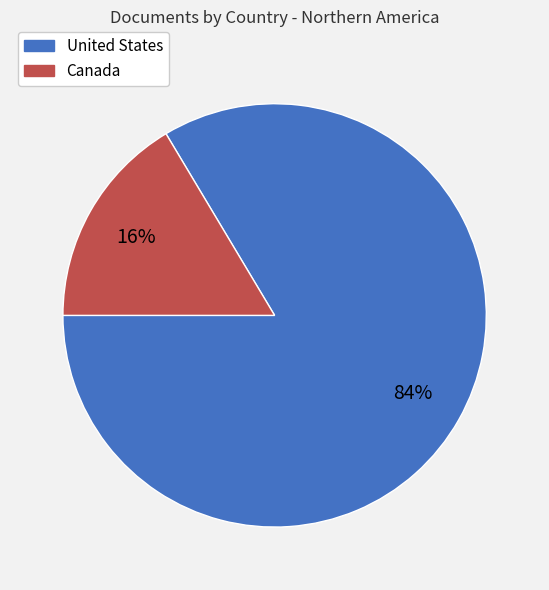

Does Canada account for over 50% of the chart?

No